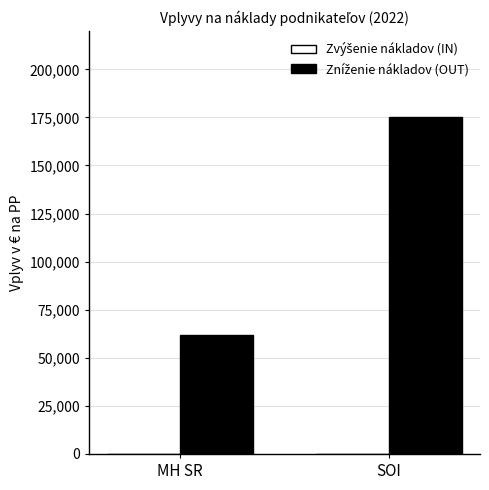

Rank the categories by value from highest to lowest.

SOI, MH SR